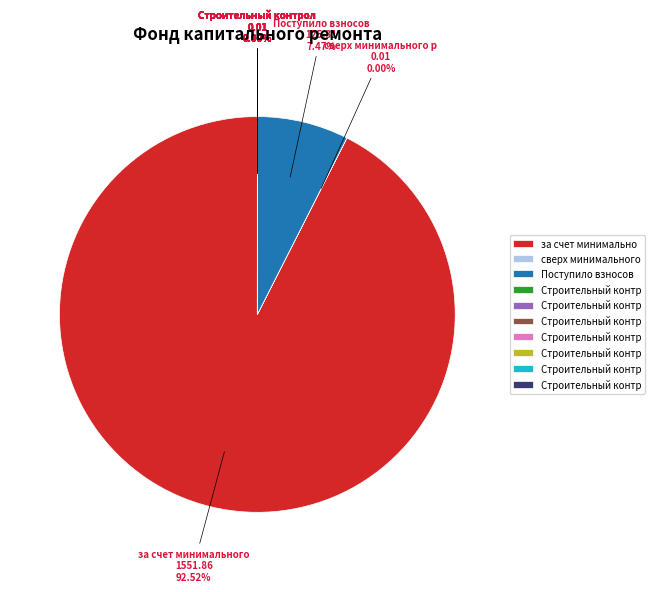

Does any single category account for the majority?

Yes